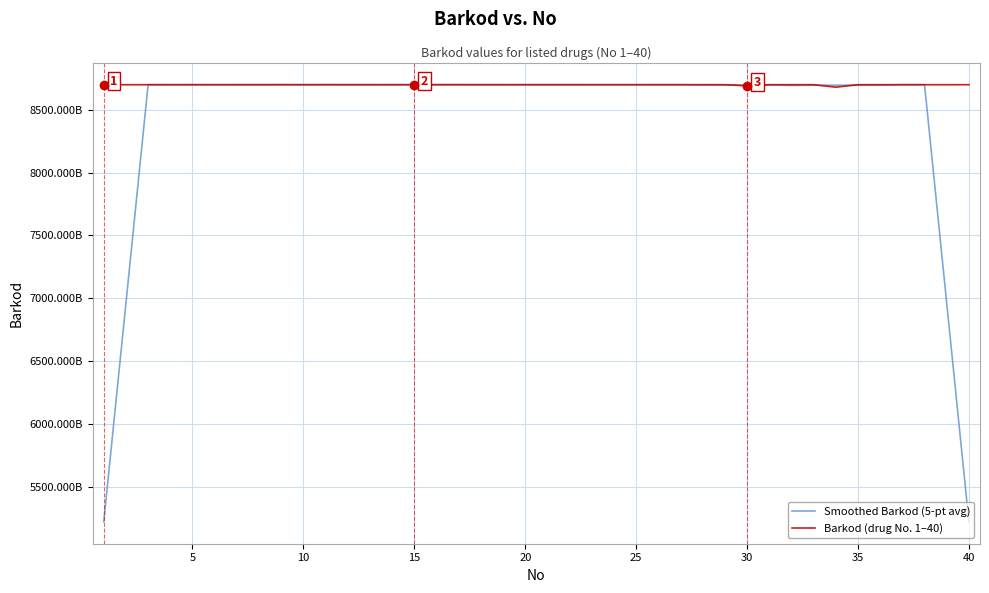

Reading left to right, what are all the values shown in this chart?

Smoothed Barkod (5-pt avg): 5219716682524.4	6959621153609.6	8699523955629.2	8699527554462.2	8699529371470.8	8699526497437.8	8699582830405.4	8699589234251.2	8699644651623.8	8699655634799.2	8699647343978.8	8699603922335.4	8699601136408.6	8699591438911.0	8699635839643.4	8699640545613.0	8699641875422.0	8699637657498.8	8699594319454.0	8699546656455.2	8699541950484.2	8699529657351.4	8699528279349.2	8699522414643.2	8699514677455.2	8699573947213.6	8699583158336.2	8697796336324.6	8697801619947.6	8697800235515.6	8697770209727.0	8693858382220.6	8695653010225.2	8695649400789.2	8695705984418.2	8695683698439.4	8699586371759.8	8699605099834.2	6959700506350.0	5219738904337.4
Barkod (drug No. 1–40): 8699514016700.0	8699523010430.0	8699546385492.0	8699522355426.0	8699514010098.0	8699532010865.0	8699532095473.0	8699532015327.0	8699804020264.0	8699546029327.0	8699809097728.0	8699587011350.0	8699490561225.0	8699586912047.0	8699532099693.0	8699760610240.0	8699809015012.0	8699514091073.0	8699593561092.0	8699511010077.0	8699543920016.0	8699570700018.0	8699490561218.0	8699532095428.0	8699504120066.0	8699514596486.0	8699532014078.0	8699786910010.0	8699578151041.0	8690570010008.0	8699541014601.0	8699525091918.0	8699636781067.0	8680019013509.0	8699543150031.0	8699522967421.0	8699808010063.0	8699525351173.0	8699532380111.0	8699636790403.0